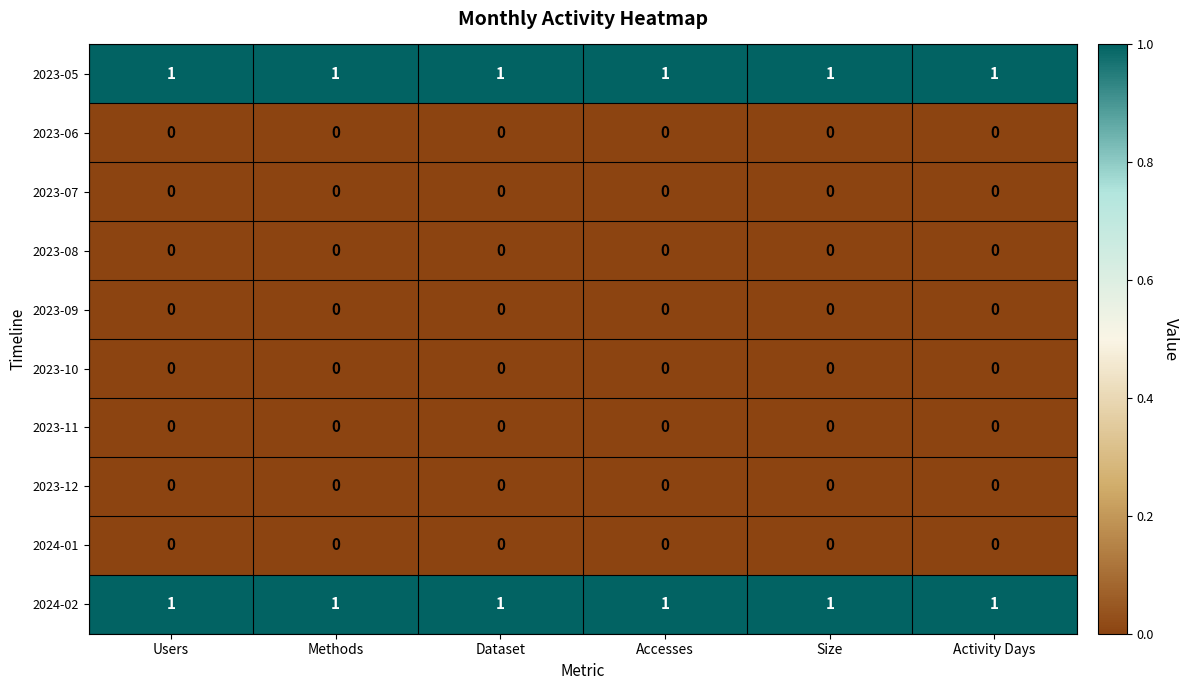

What is the sum of all 2024-02 values?

6